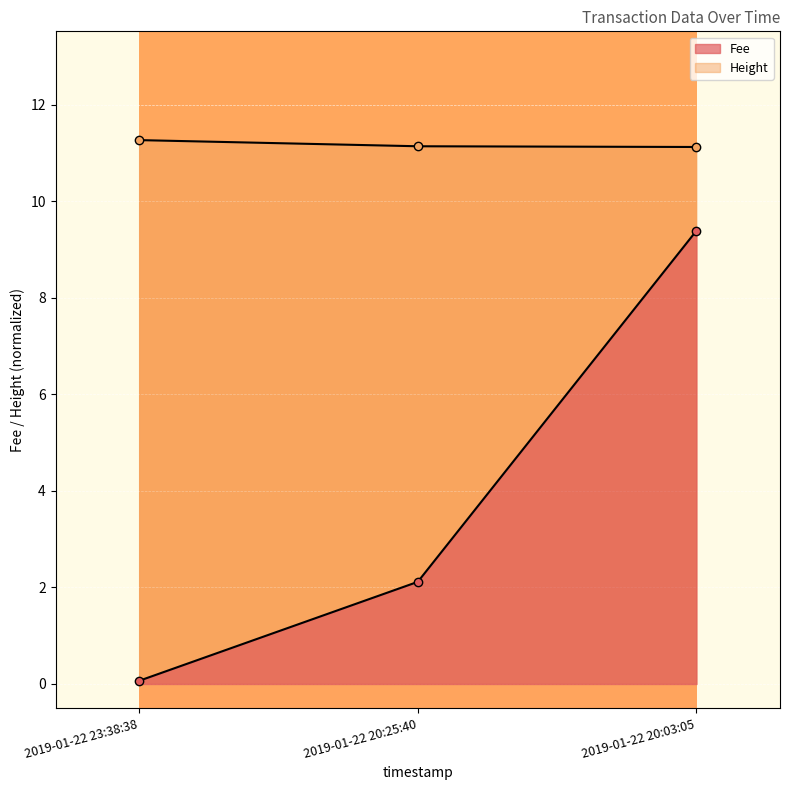

Which has a higher value, 2019-01-22 20:03:05 or 2019-01-22 20:25:40?

2019-01-22 20:03:05